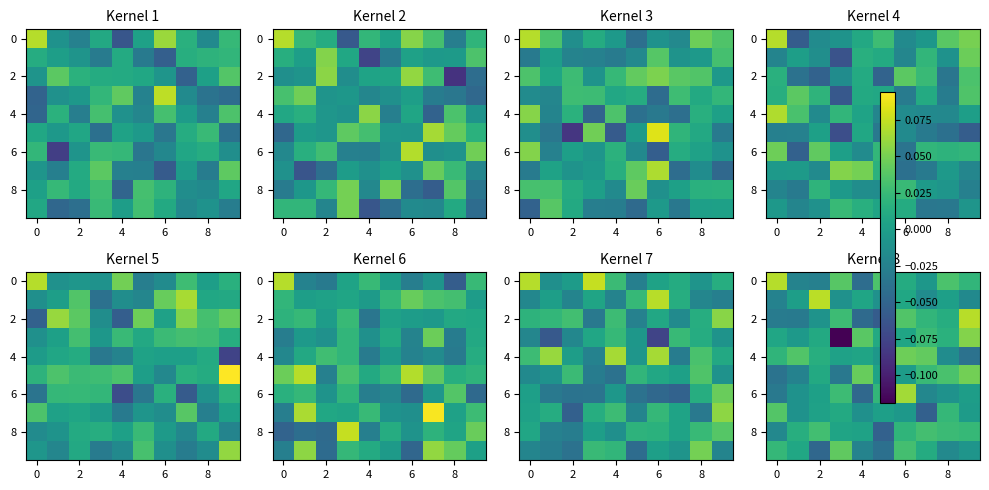

Count the number of categories in the chart.

10